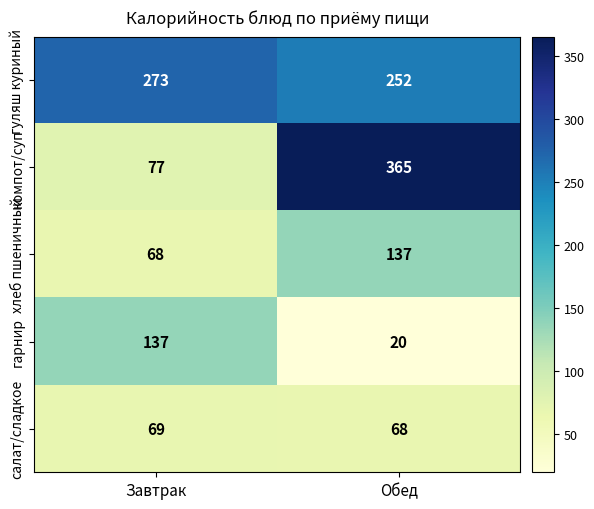

What is the lowest value of the гарнир series?

20